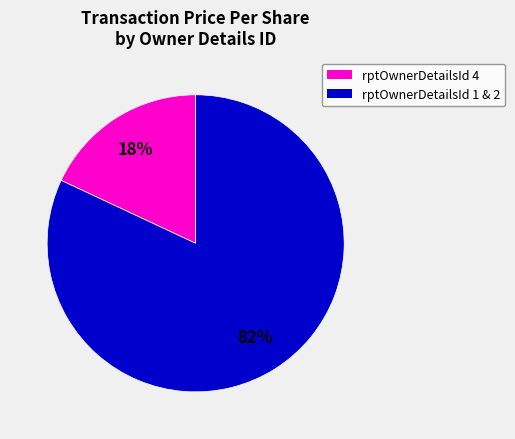

Is there a majority slice in this chart?

Yes